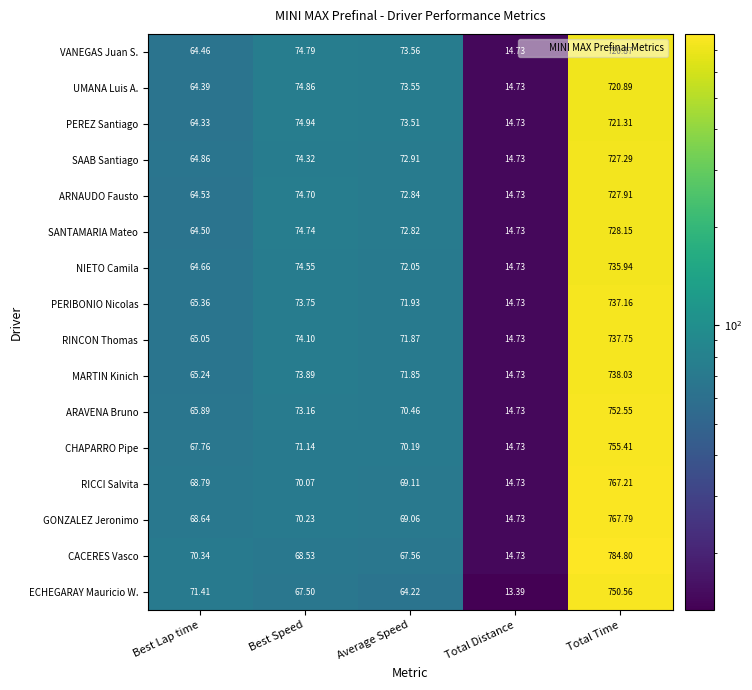

Is the value of SAAB Santiago at Total Time greater than the value of CHAPARRO Pipe at Average Speed?

Yes